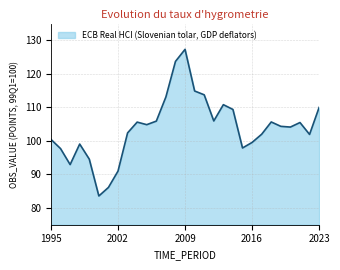

What is the smallest value displayed?

83.6